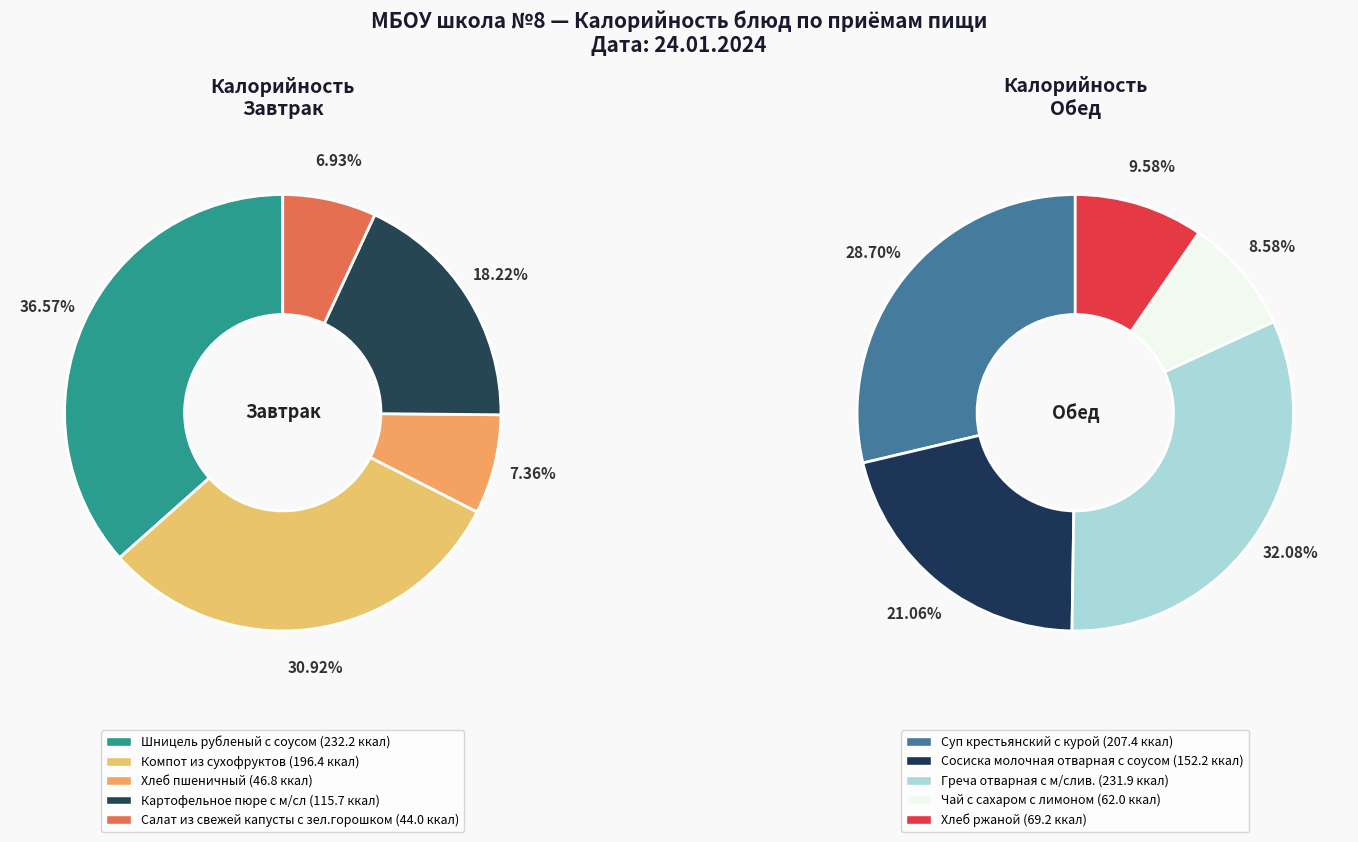

How many segments does this pie chart have?

10